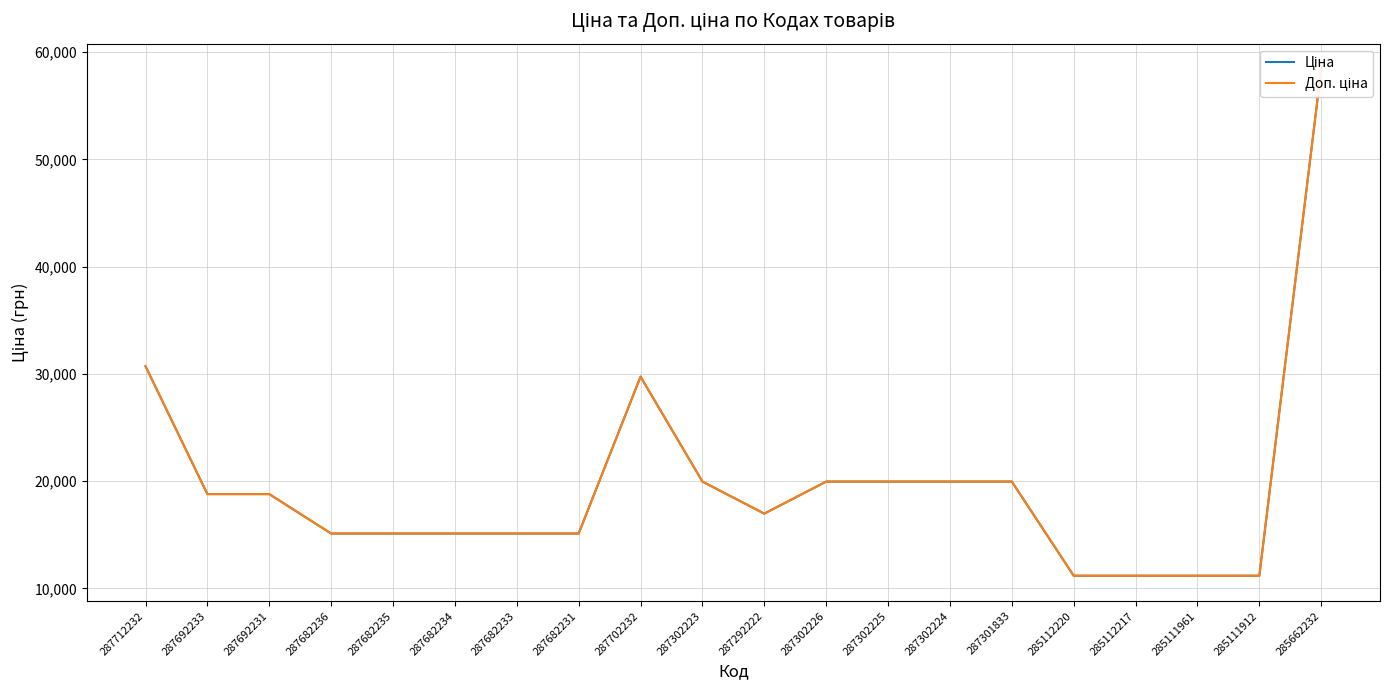

At how many categories does at least one series exceed 41616?

1